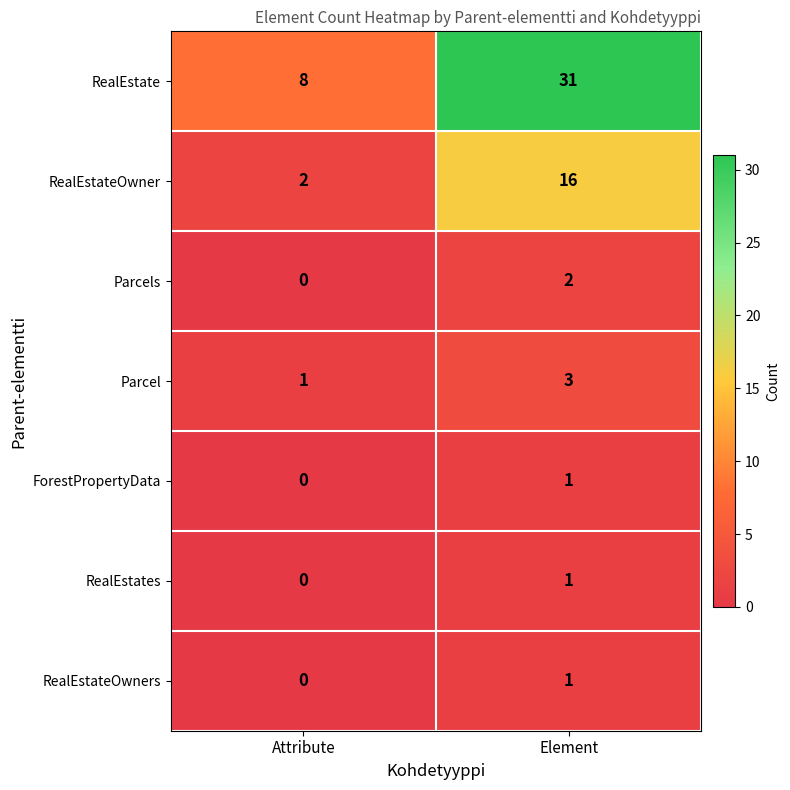

What is the highest value of the Parcel series?

3